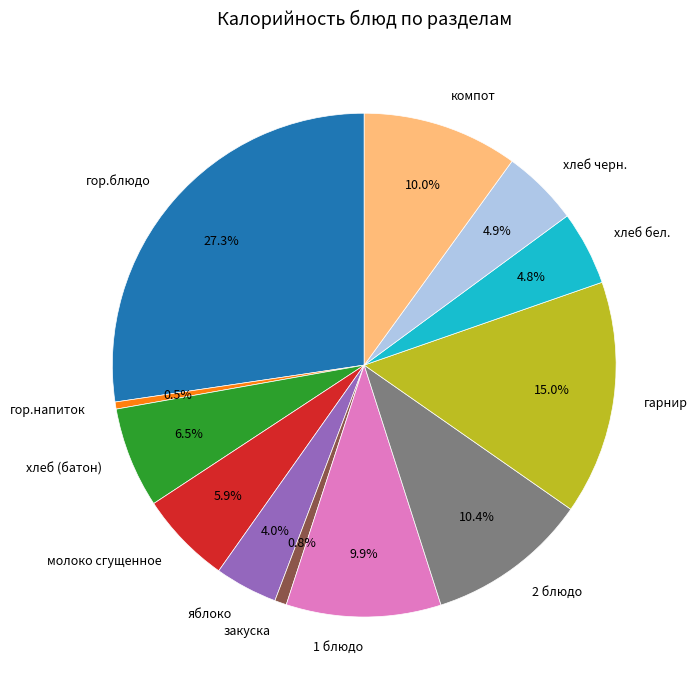

What is the largest slice in the pie chart?

гор.блюдо